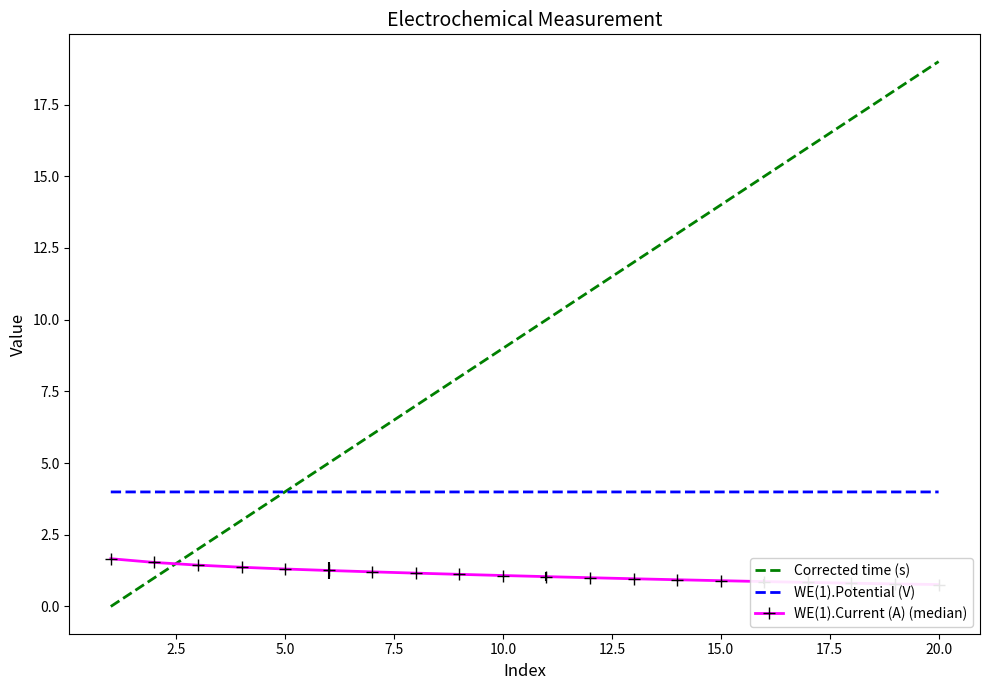

True or false: Corrected time (s) has more than 2 interior local peaks.

False